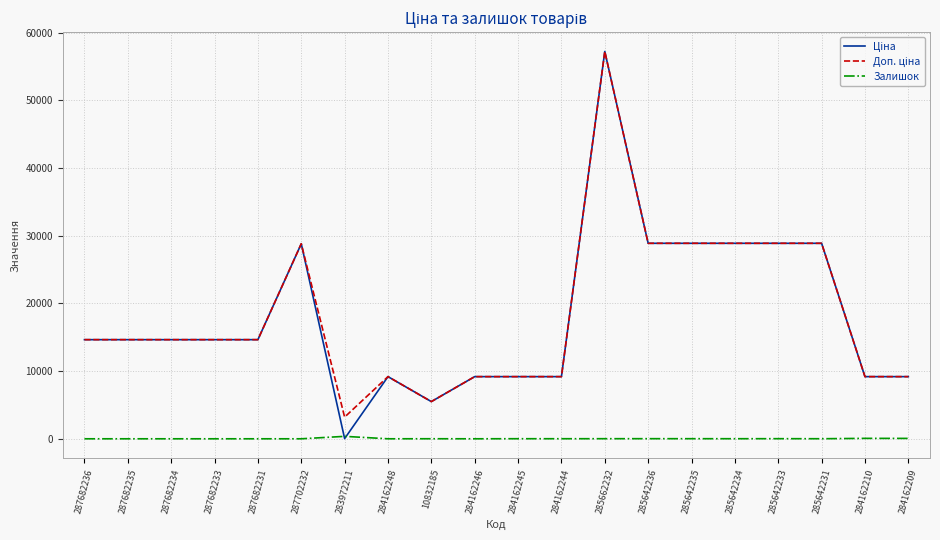

Which category has the highest value across all series?

285662232